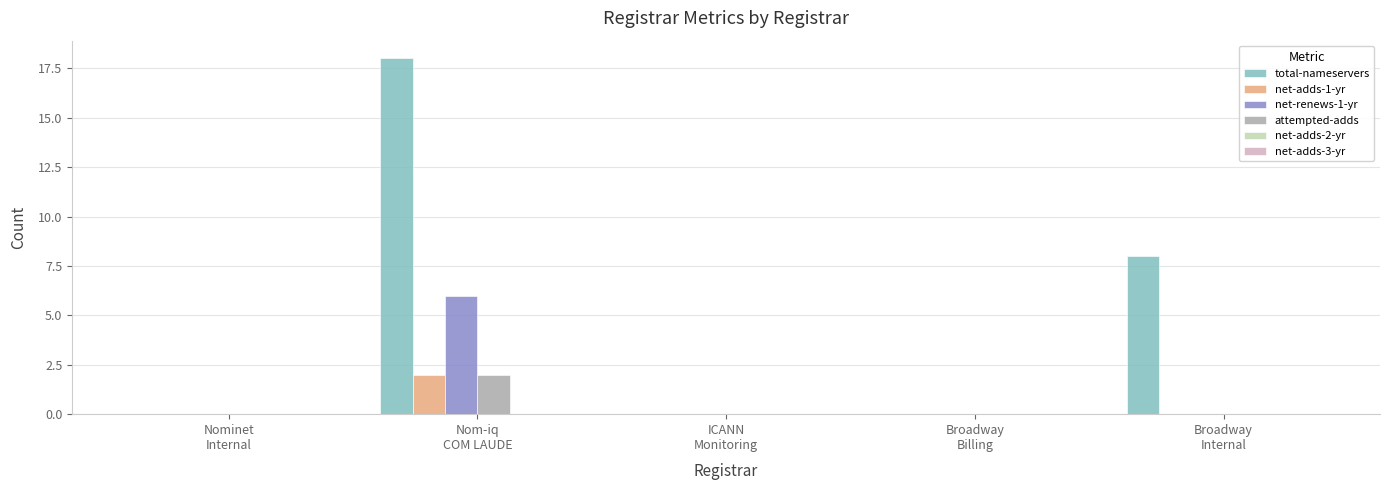

Are the bars grouped side by side (vs. stacked)?

Yes